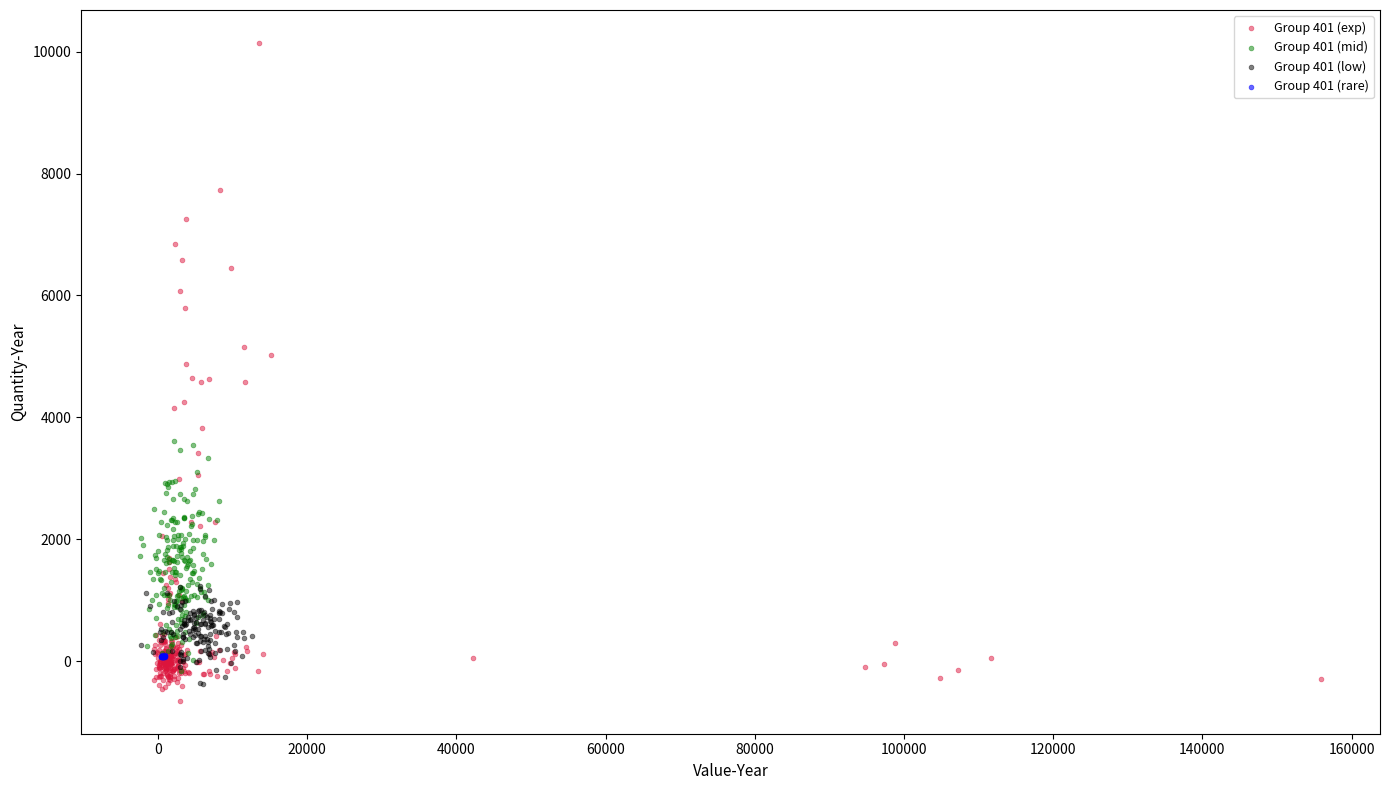

Which series reaches the maximum Y coordinate?

Group 401 (exp)